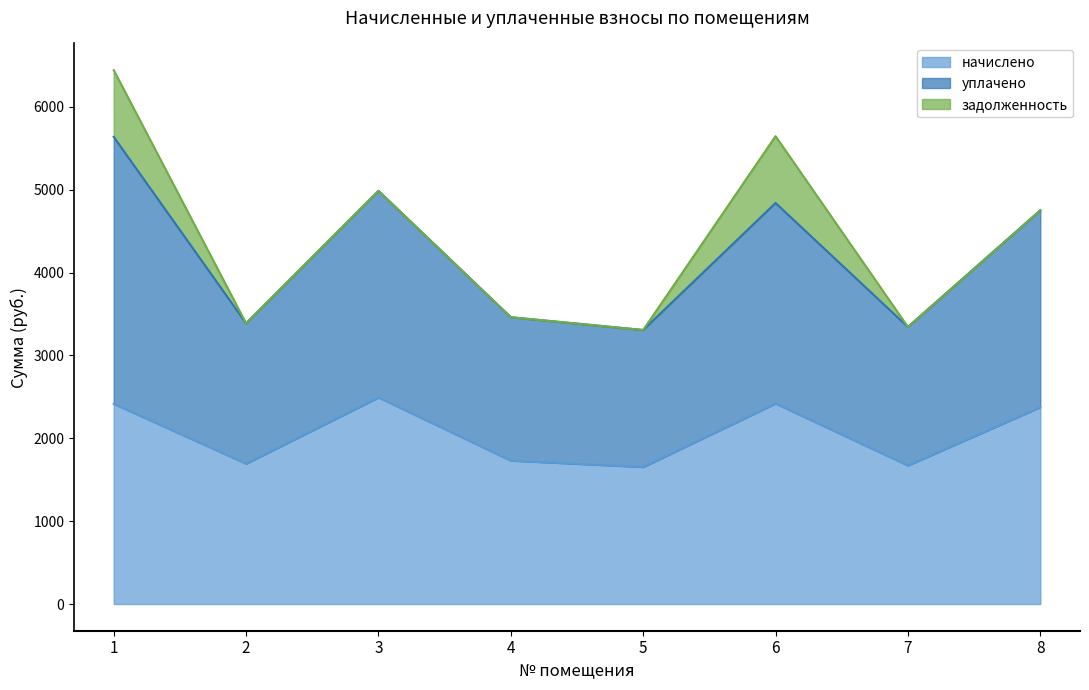

In начислено, how many points are higher than both neighbors (excluding endpoints)?

2